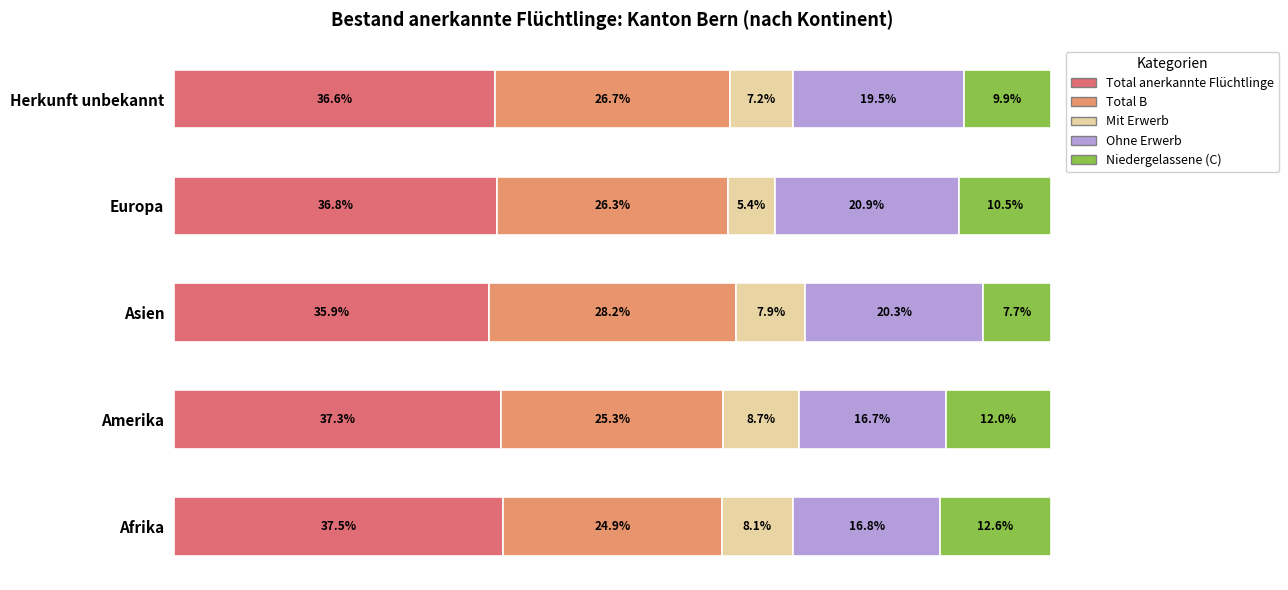

At which label does Total anerkannte Flüchtlinge reach its peak?

Afrika